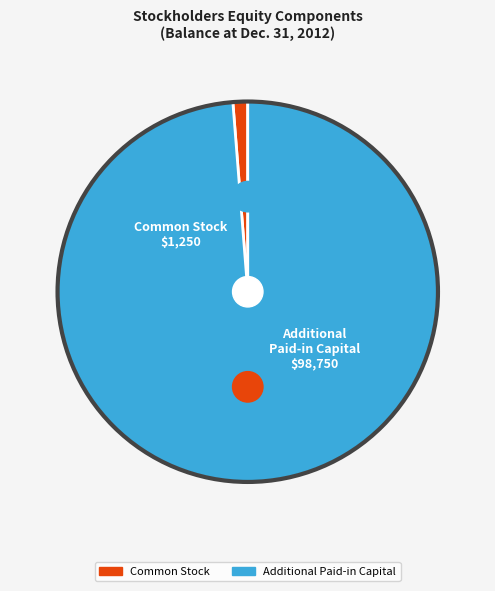

What percentage is the Common Stock slice, to the nearest percent?

1%